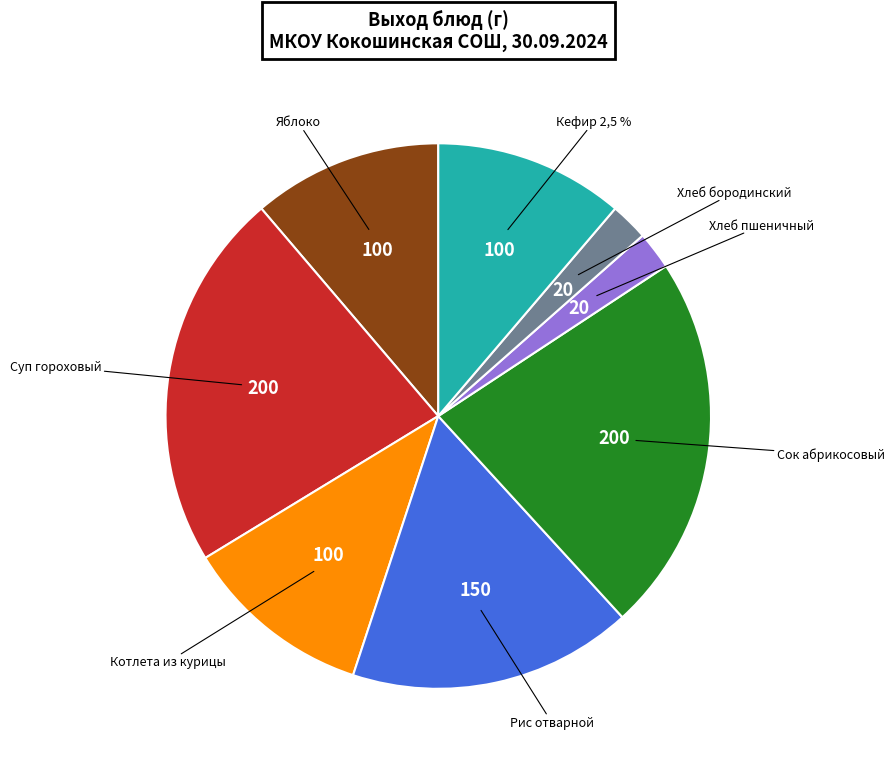

Is it true that Кефир 2,5 % is 11% of the pie?

True